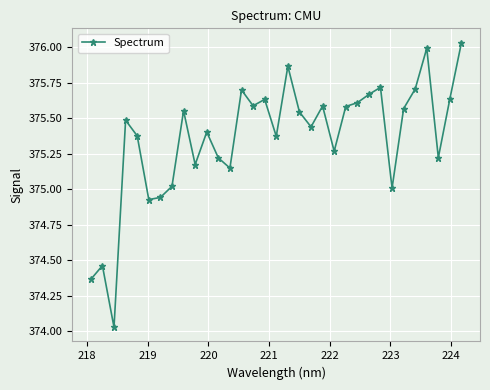

True or false: there are more than 1 points higher than both neighbors.

True